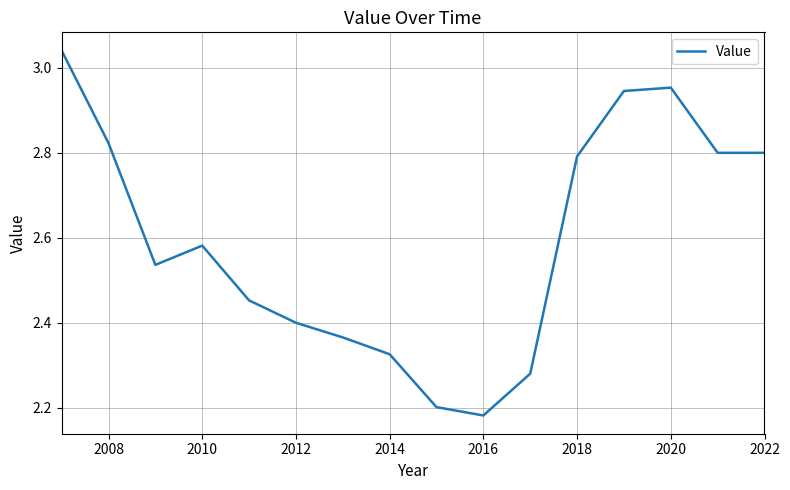

What is the difference between the maximum and minimum values?

0.9